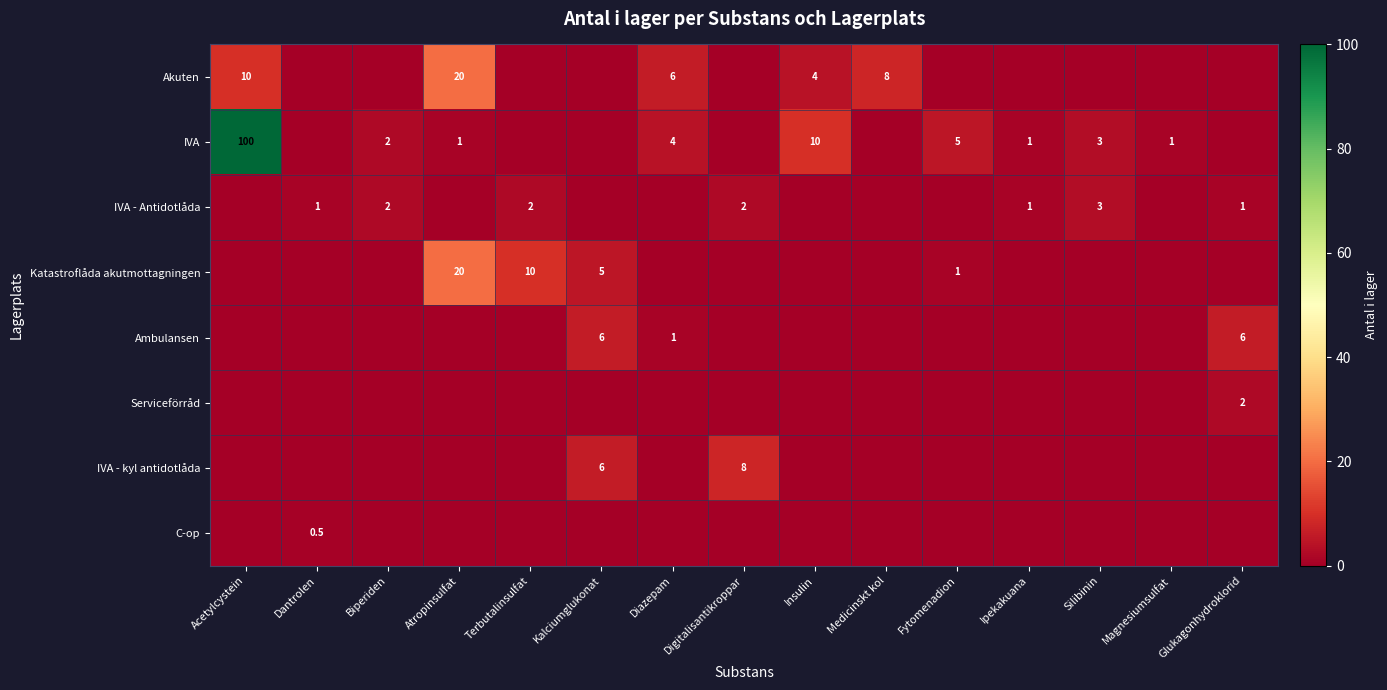

The value of Ambulansen at Glukagonhydroklorid is 1.6. True or false?

False